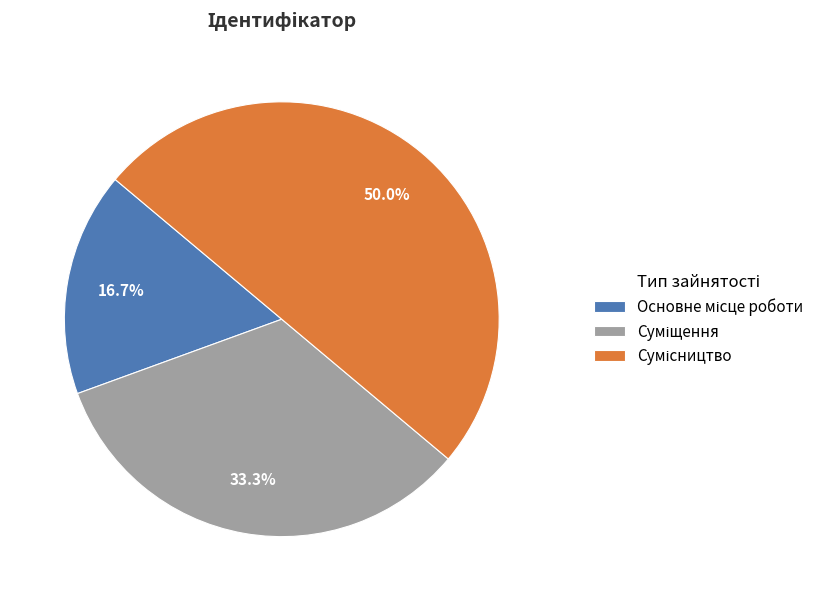

To the nearest percent, what is the average slice percentage?

33%